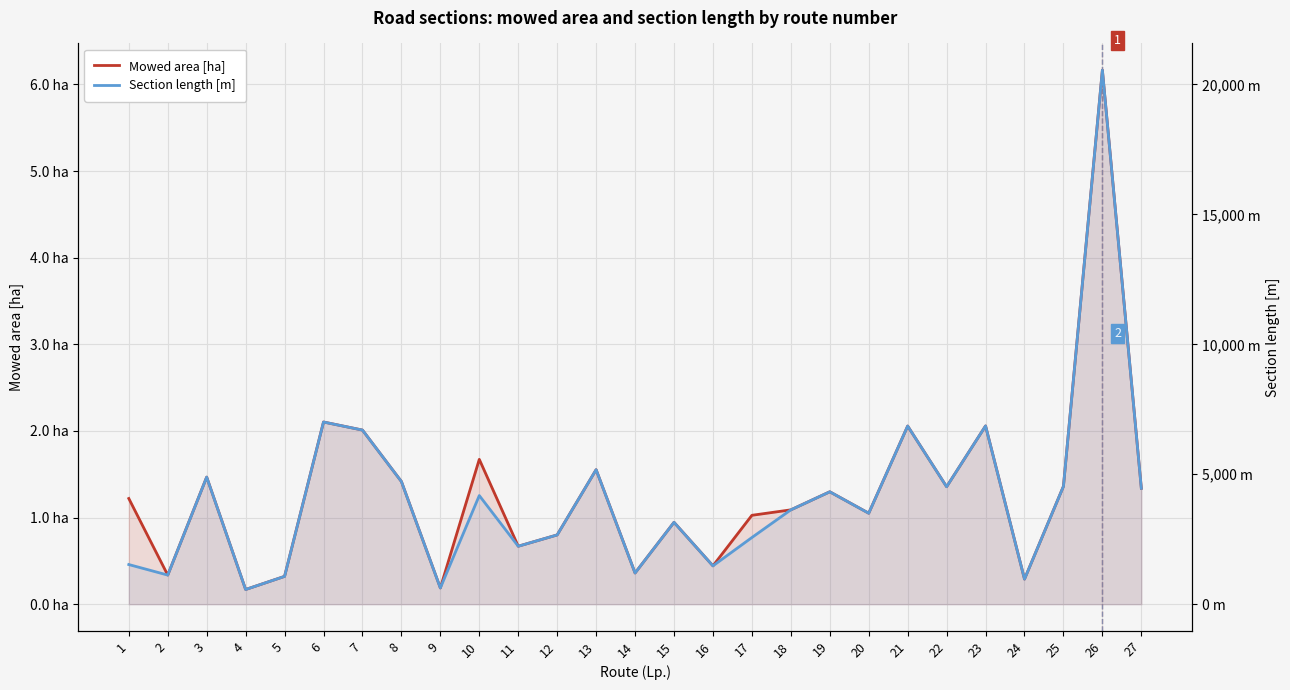

Where is the first local maximum for Mowed area [ha]?

3